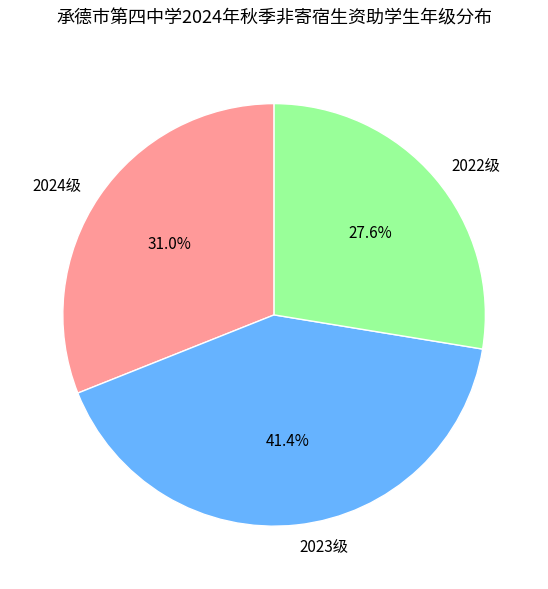

What is the ratio of the value at 2023级 to the value at 2024级?

1.3